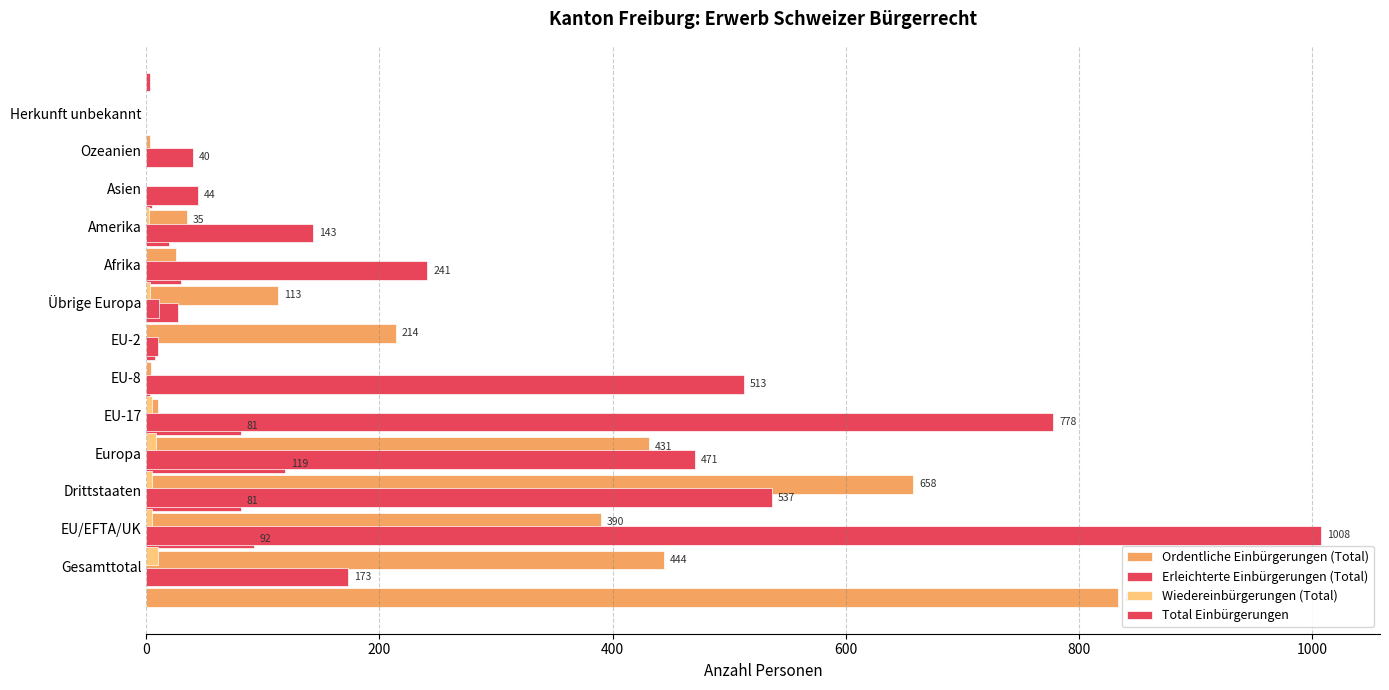

How many distinct data groups are displayed?

4